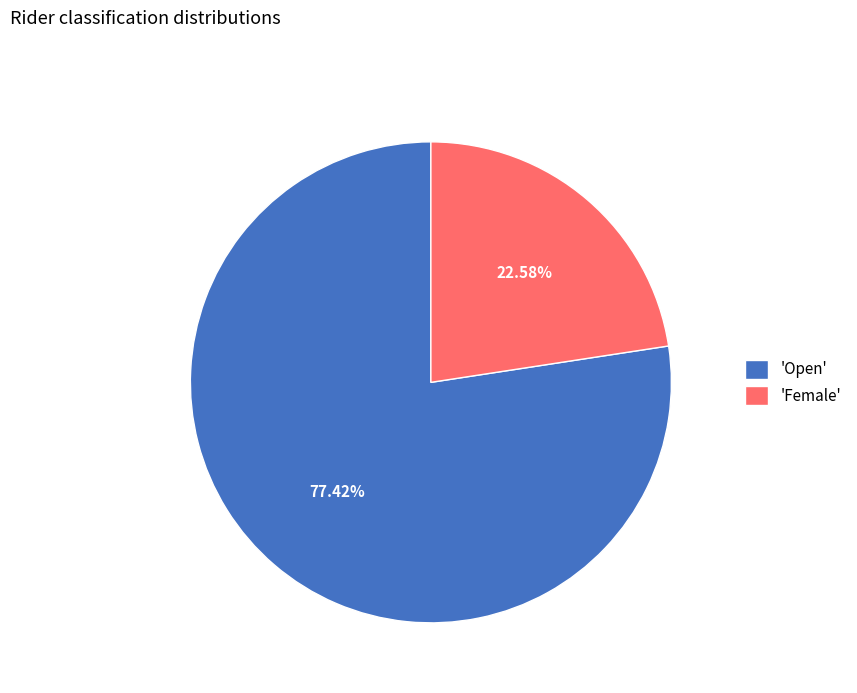

Approximately how many times larger is the value at 'Female' compared to 'Open'?

0.3